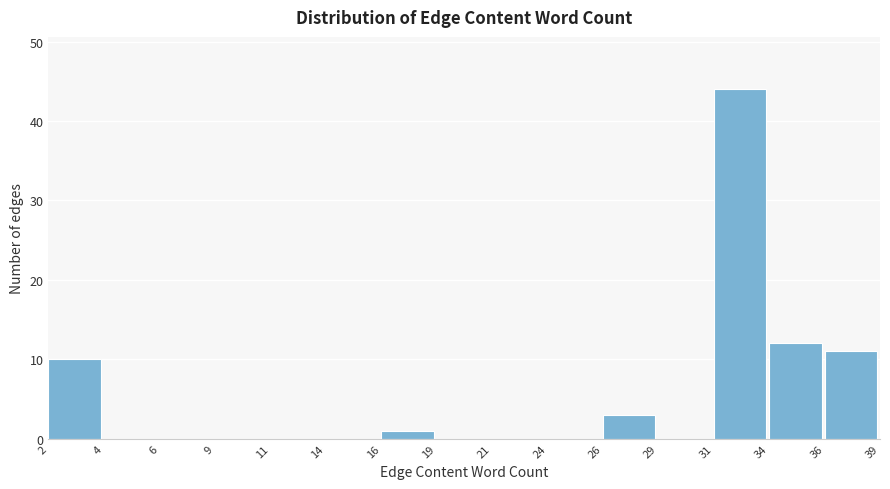

Reading left to right, transcribe all the data shown in this chart.

2=10	4=0	6=0	9=0	11=0	14=0	16=1	19=0	21=0	24=0	26=3	29=0	31=44	34=12	36=11